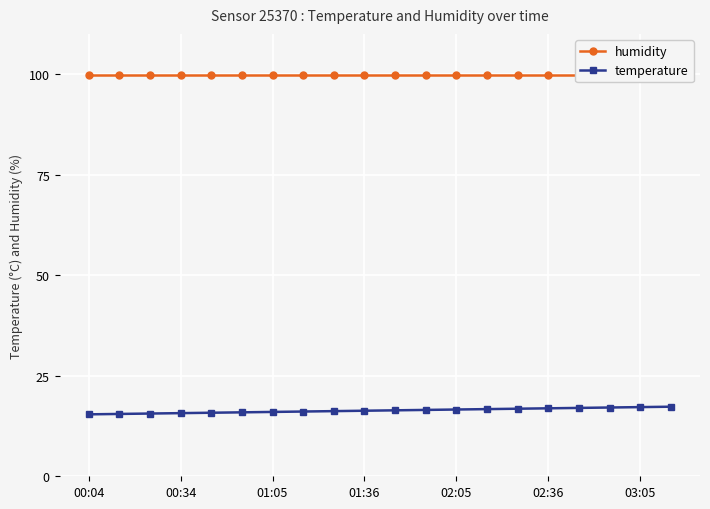

Which category has the lowest value in the humidity series?

00:04